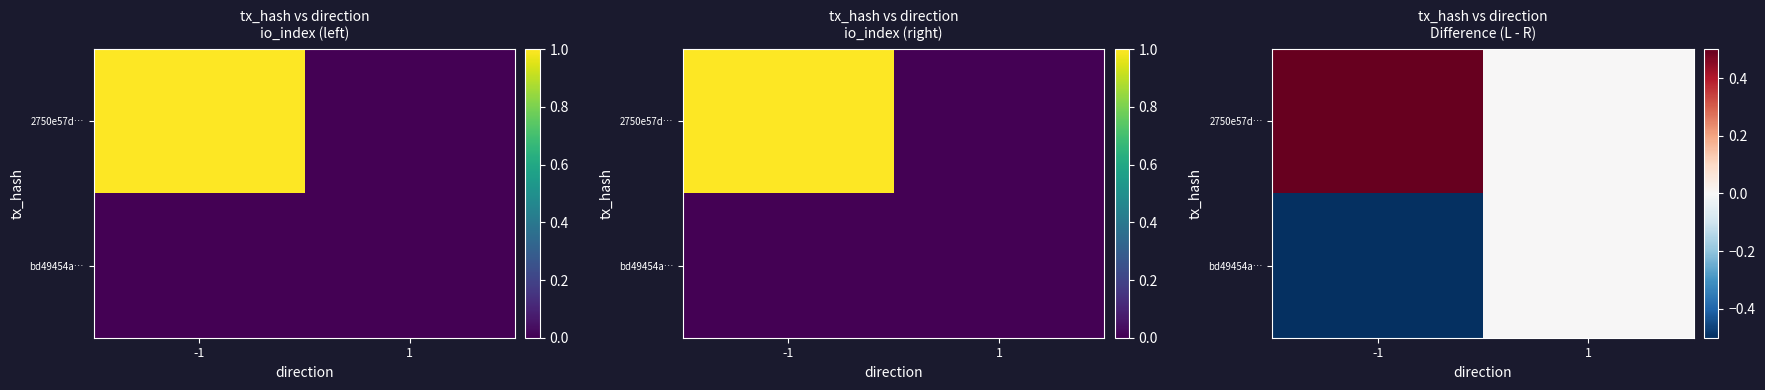

How many series are shown in this chart?

2